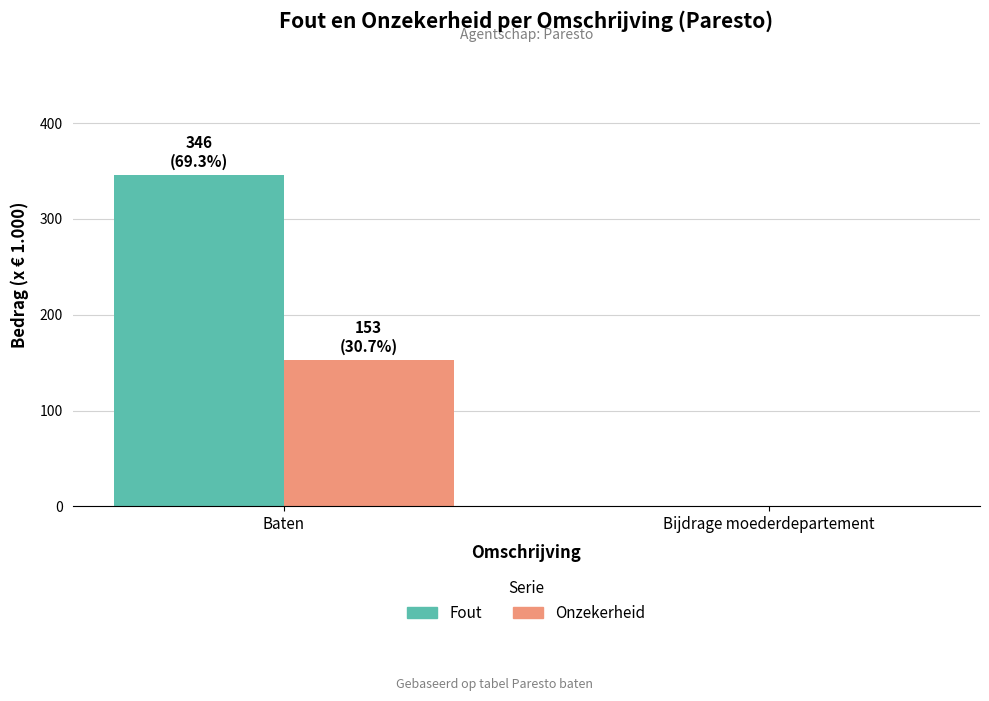

Is it true that Fout equals 581 at Baten?

False